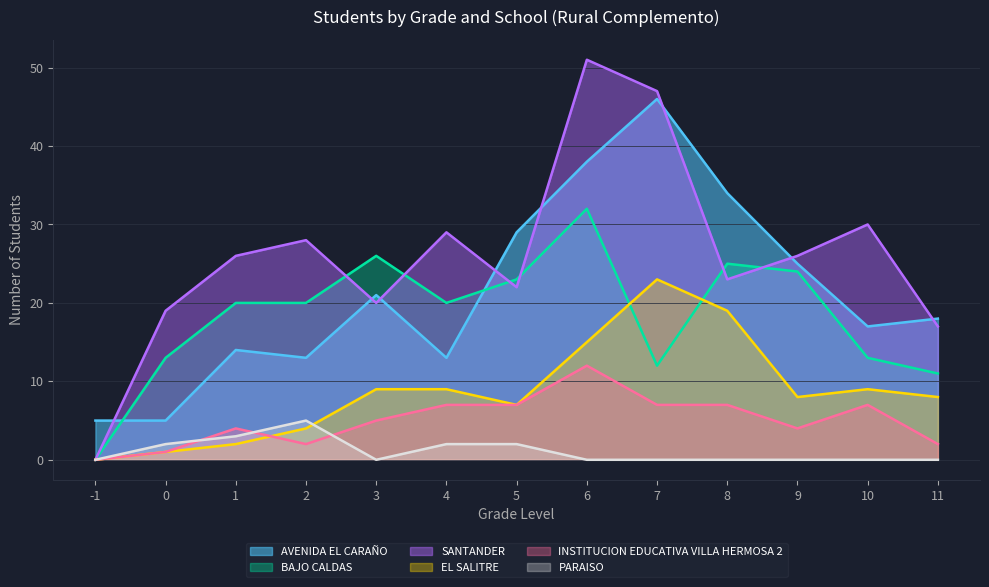

What are all the series names shown in the legend?

AVENIDA EL CARAÑO, BAJO CALDAS, SANTANDER, EL SALITRE, INSTITUCION EDUCATIVA VILLA HERMOSA 2, PARAISO